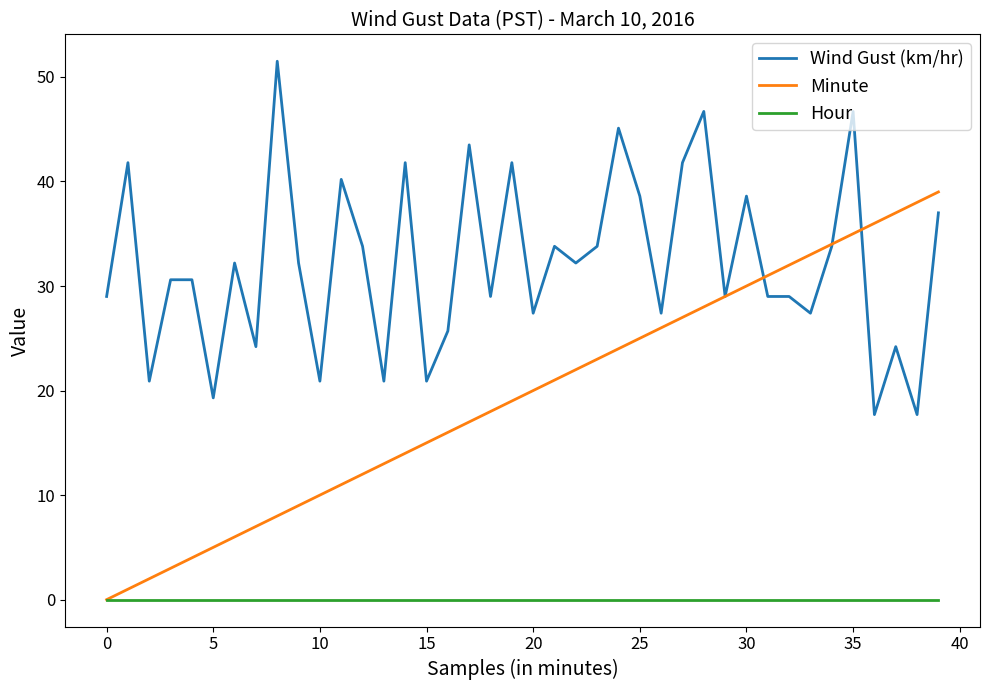

True or false: Wind Gust (km/hr) and Hour cross at least once.

False